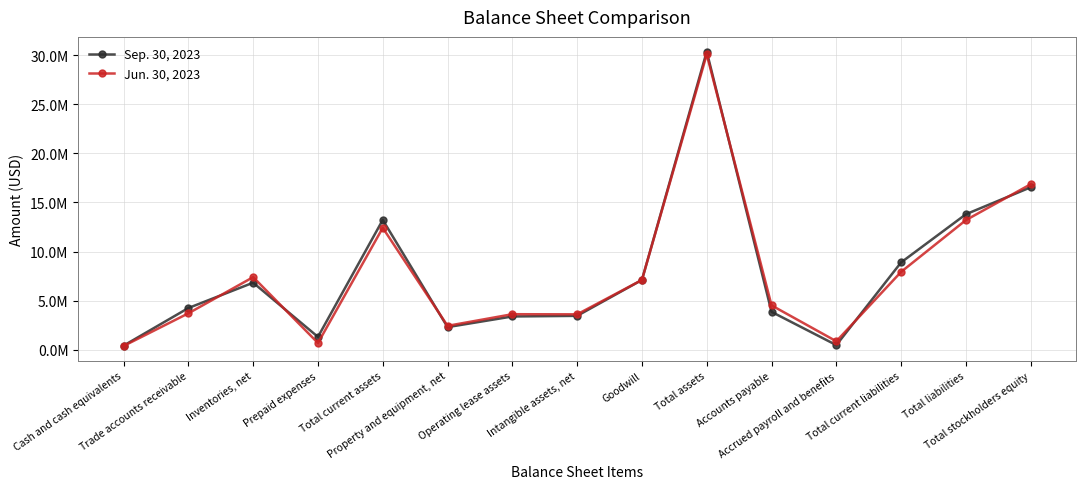

Does the chart display data point markers on the line(s)?

Yes